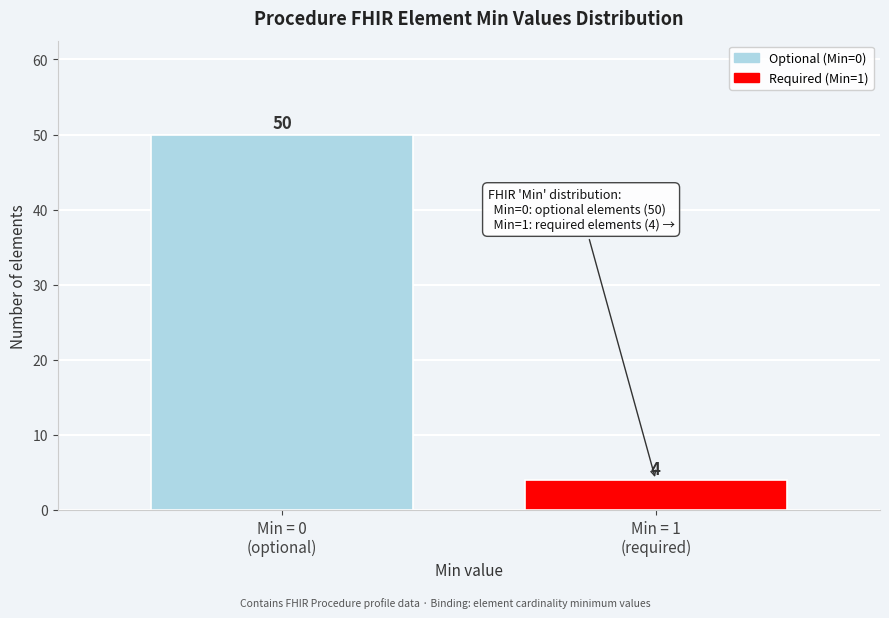

Reading left to right, transcribe all the data shown in this chart.

50	4